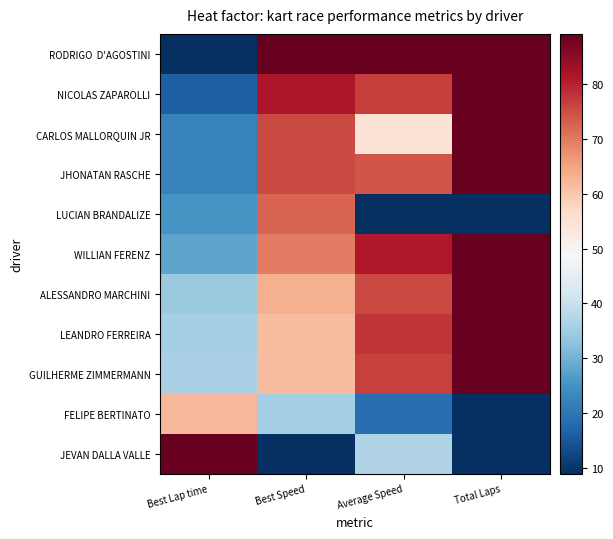

Rank the series at Total Laps from highest to lowest value.

RODRIGO D'AGOSTINI, NICOLAS ZAPAROLLI, CARLOS MALLORQUIN JR, JHONATAN RASCHE, WILLIAN FERENZ, ALESSANDRO MARCHINI, LEANDRO FERREIRA, GUILHERME ZIMMERMANN, LUCIAN BRANDALIZE, FELIPE BERTINATO, JEVAN DALLA VALLE